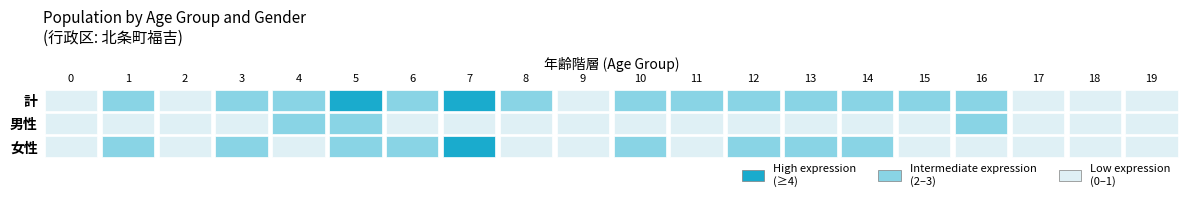

Reading right to left, transcribe all the data shown in this chart.

北条町福吉: 19=1	18=1	17=1	16=3	15=2	14=3	13=2	12=2	11=2	10=3	9=1	8=2	7=5	6=2	5=5	4=3	3=3	2=0	1=3	0=0
北条町福吉(男性): 19=1	18=1	17=1	16=2	15=1	14=1	13=0	12=0	11=1	10=1	9=0	8=1	7=1	6=0	5=2	4=3	3=0	2=0	1=1	0=0
北条町福吉(女性): 19=0	18=0	17=0	16=1	15=1	14=2	13=2	12=2	11=1	10=2	9=1	8=1	7=4	6=2	5=3	4=0	3=3	2=0	1=2	0=0